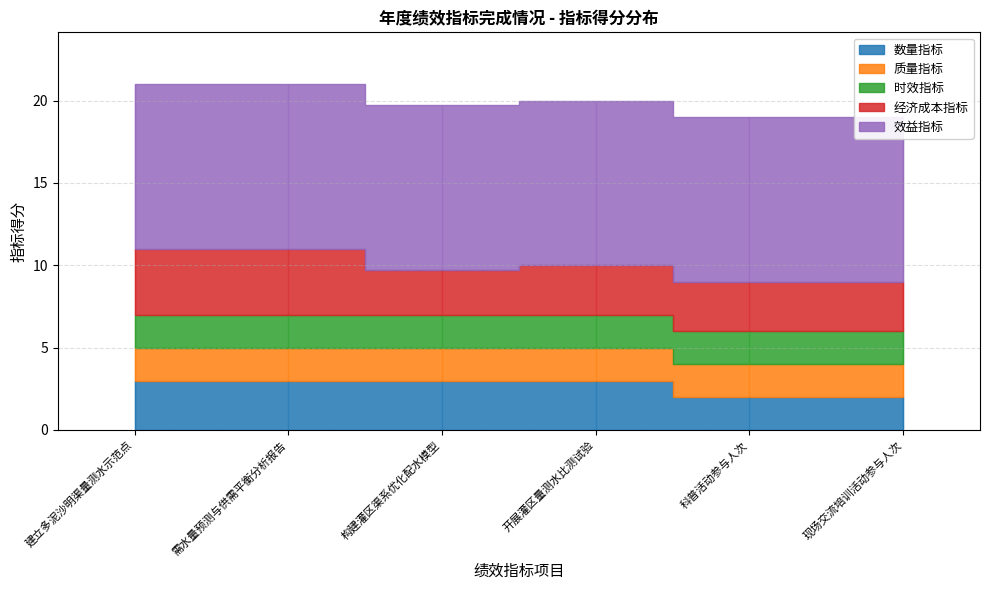

What is the value of the 时效指标 point at the 2nd from the left?

2.0